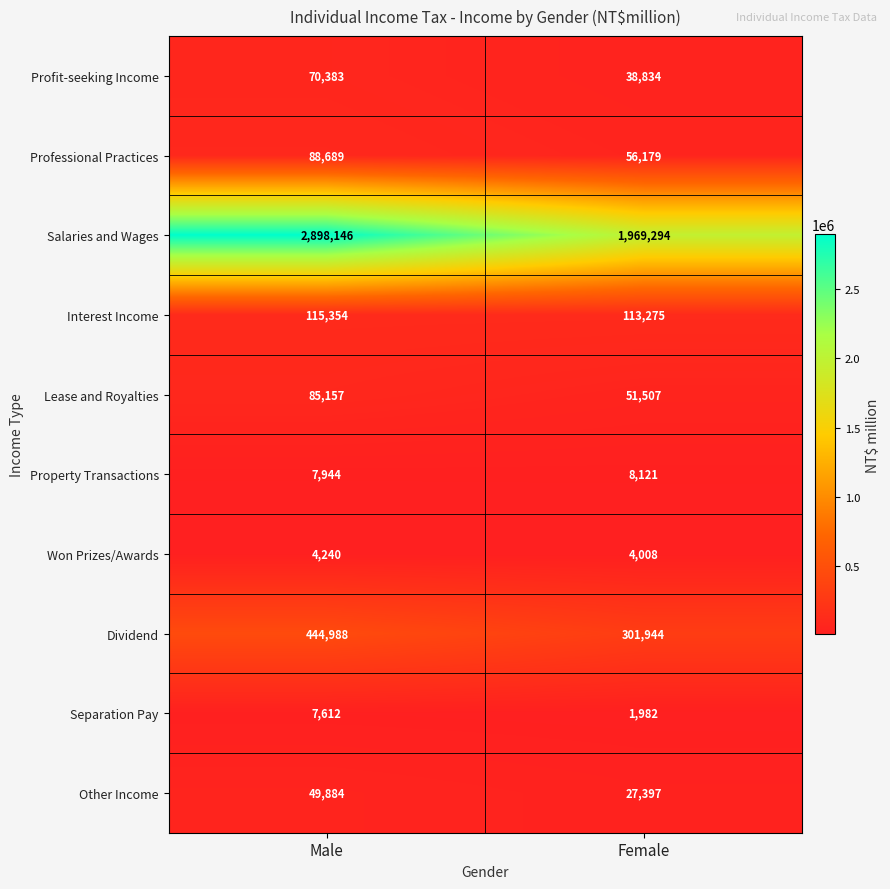

Rank the categories by Other Income value from highest to lowest.

Male, Female